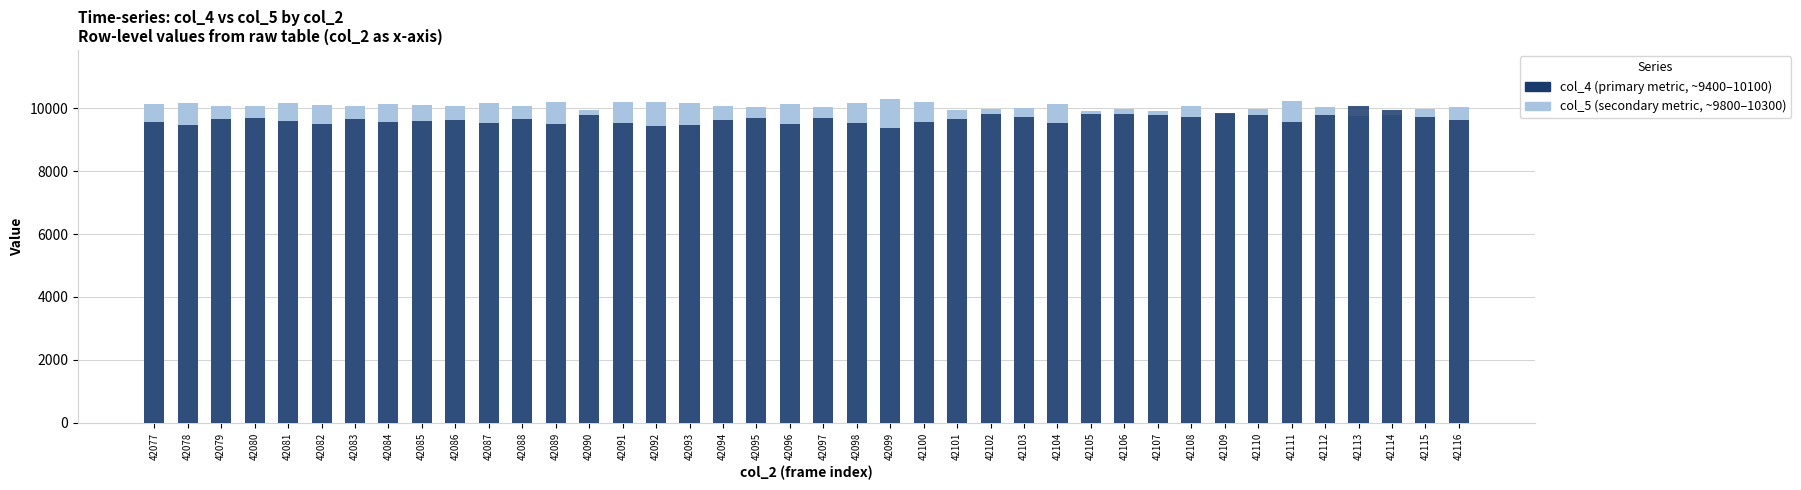

The col_4 (COVID-19) series shows 9649 at 42079. True or false?

True